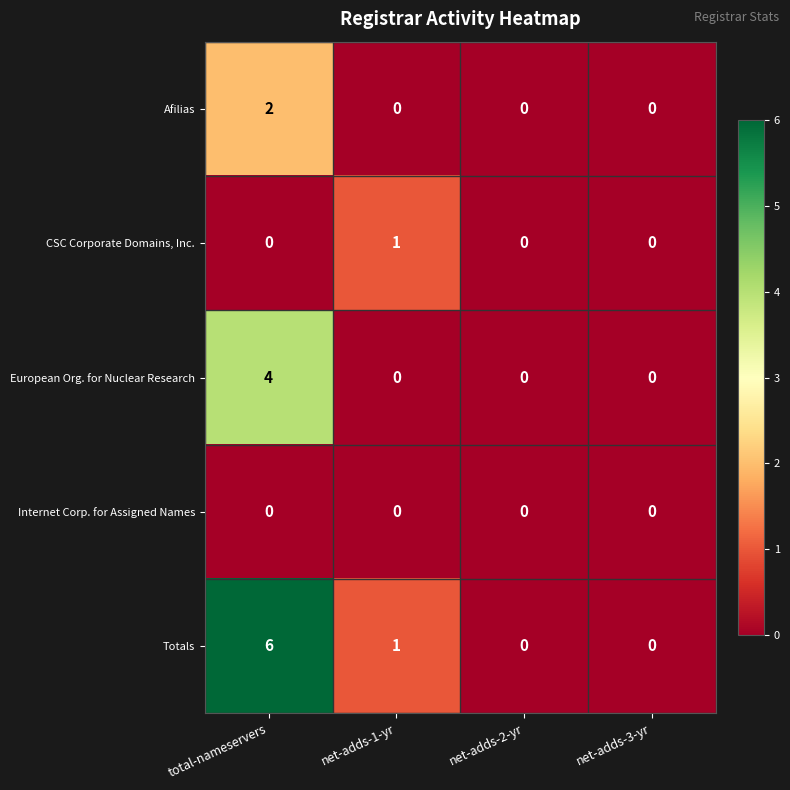

The Internet Corp. for Assigned Names series shows 0 at net-adds-2-yr. True or false?

True